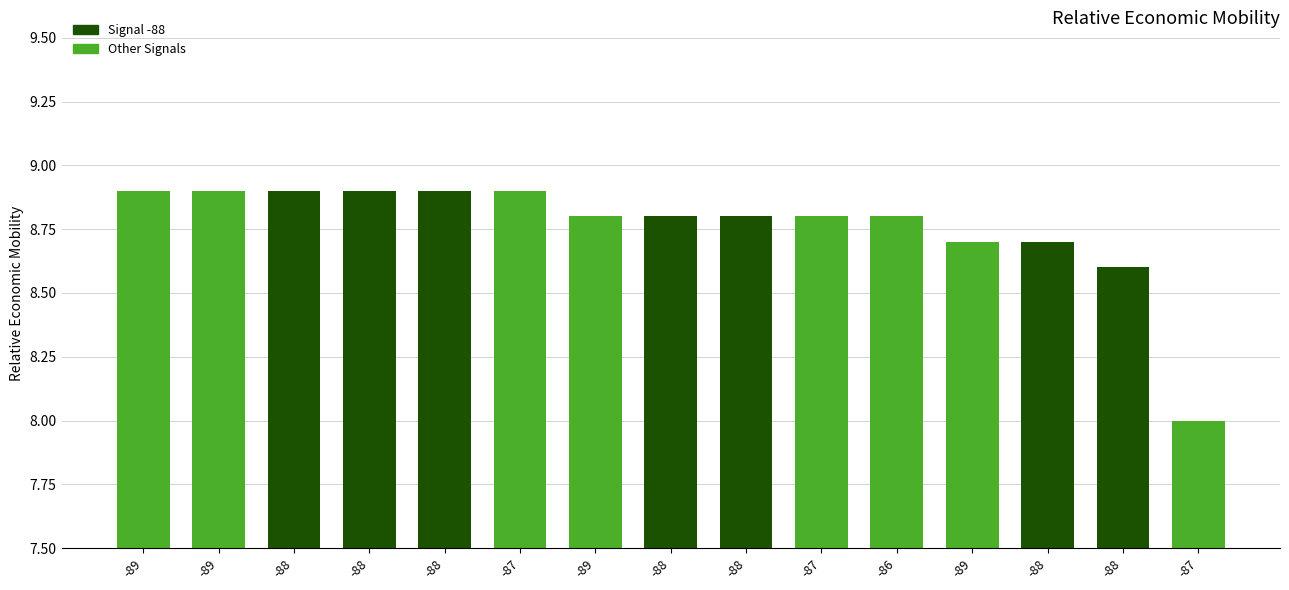

What is the smallest value displayed?

8.0